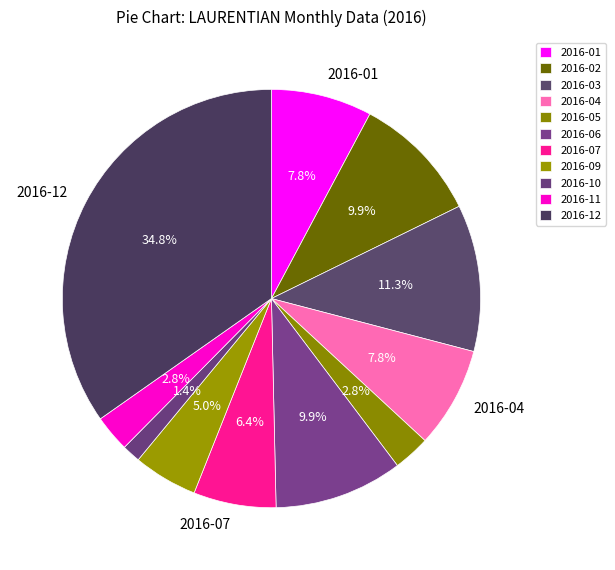

How many segments does this pie chart have?

11